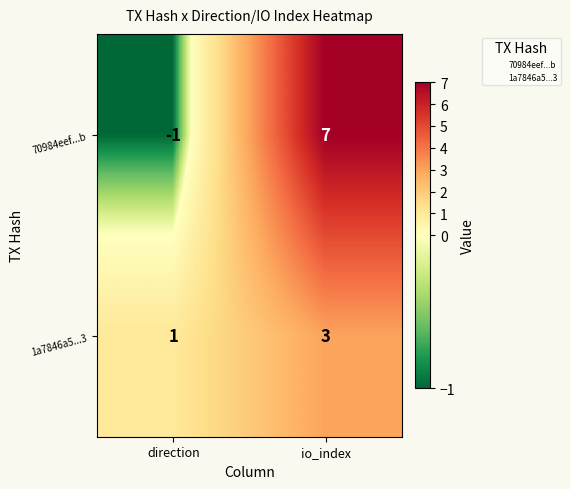

Which series has the largest total across all categories?

70984eef...b